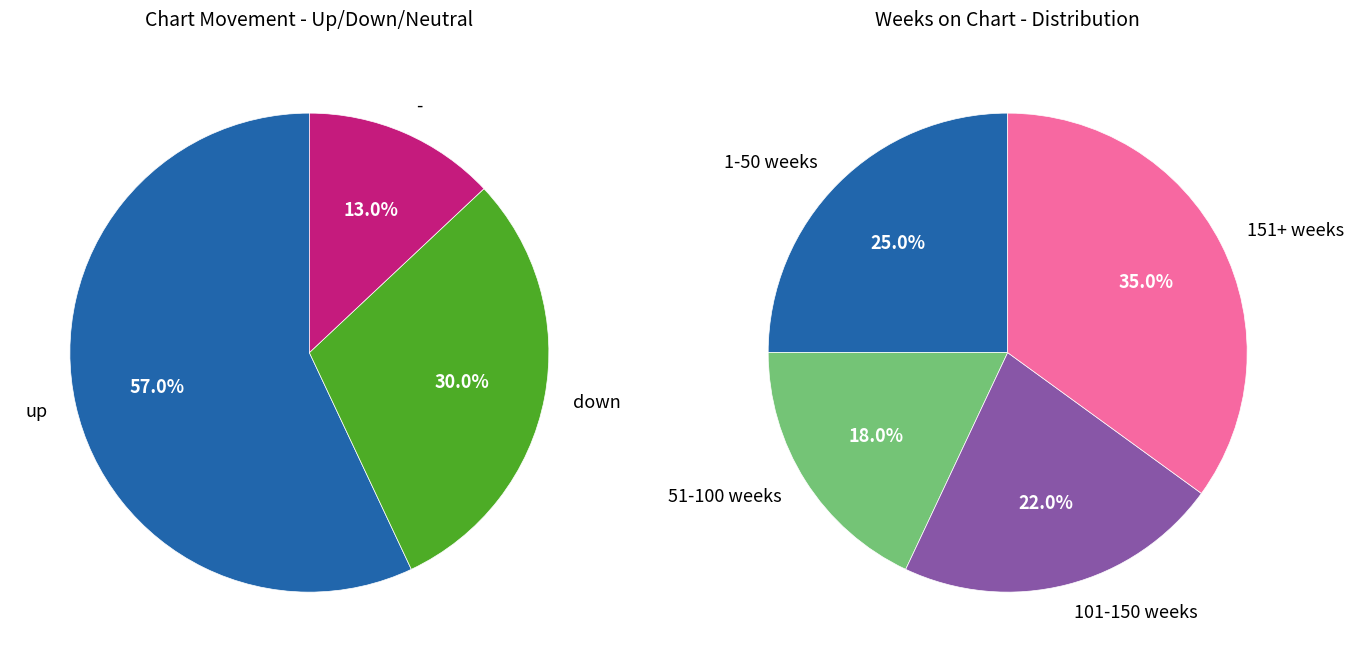

Which category has the smallest portion of the pie?

-